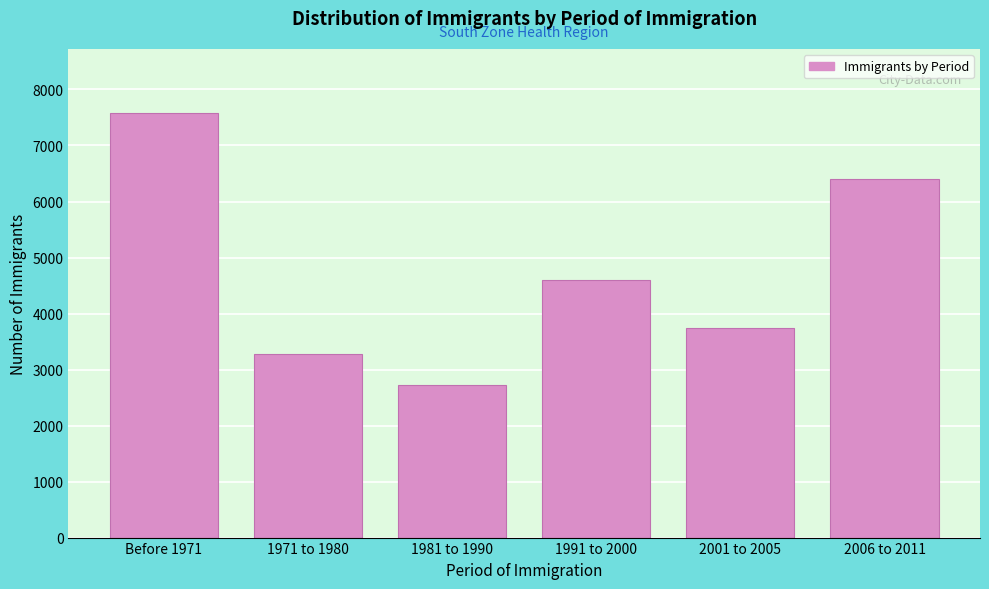

Reading right to left, what are all the values shown in this chart?

6405	3740	4595	2730	3270	7585